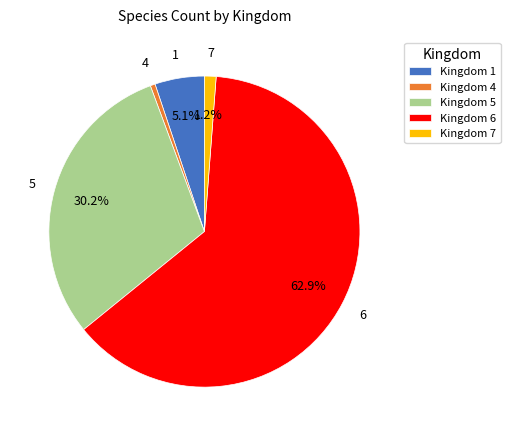

Approximately how many times larger is the value at Kingdom 1 compared to Kingdom 4?

10.2